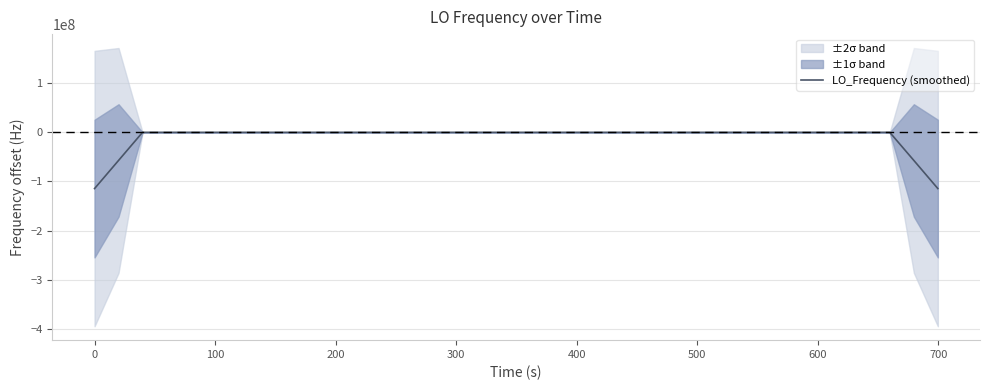

How many lines are shown in the chart?

1